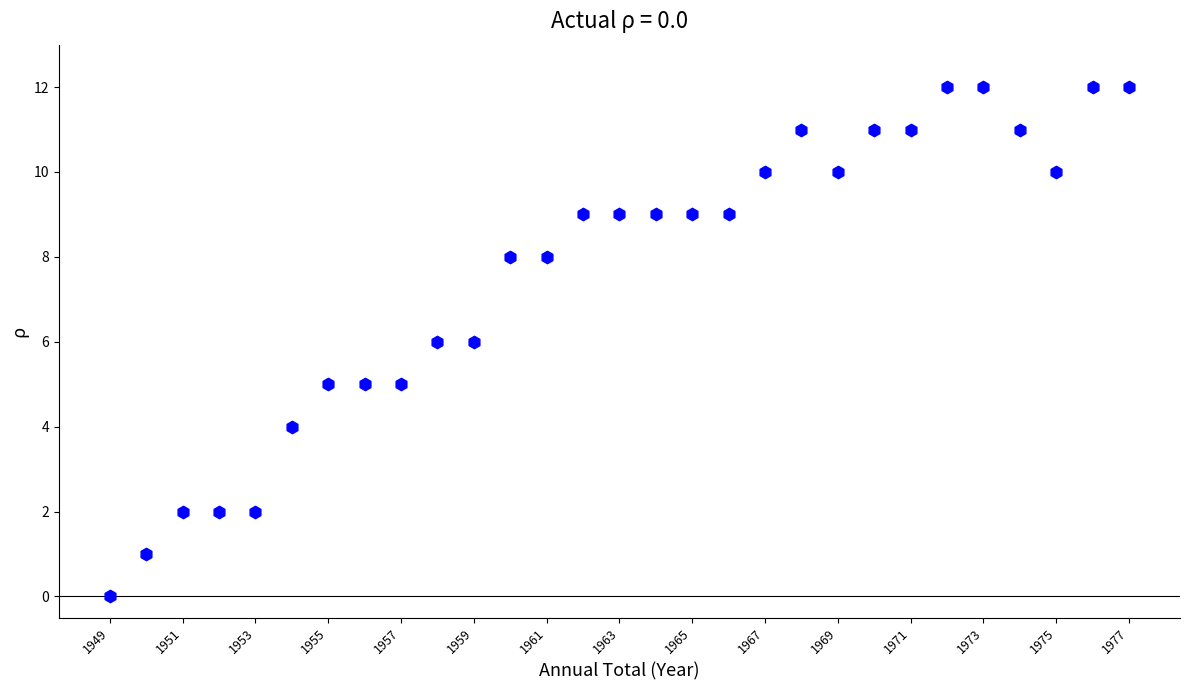

What is the range of Y values (max minus min)?

12